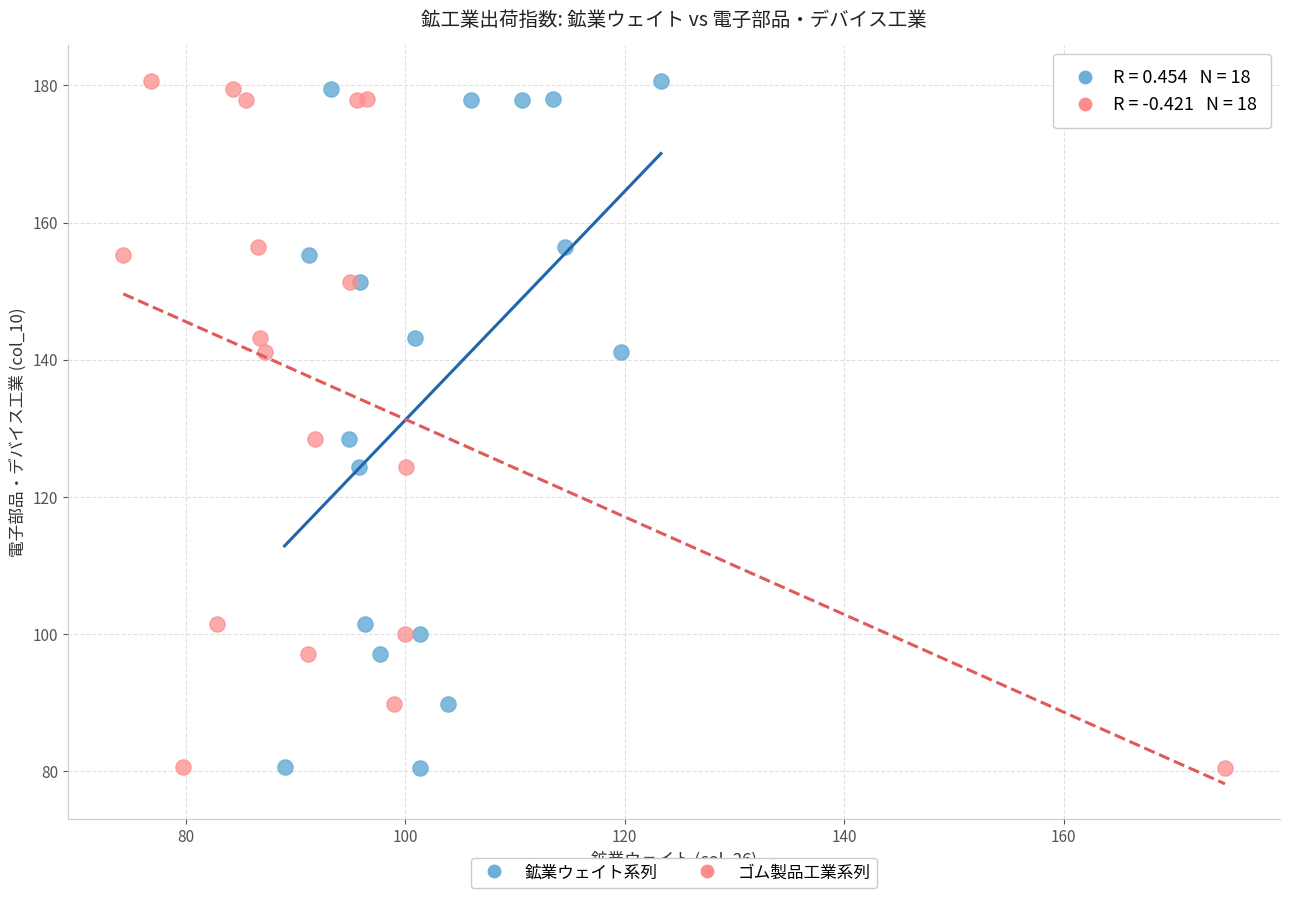

What are all the series names shown in the legend?

鉱業ウェイト系列, ゴム製品工業系列